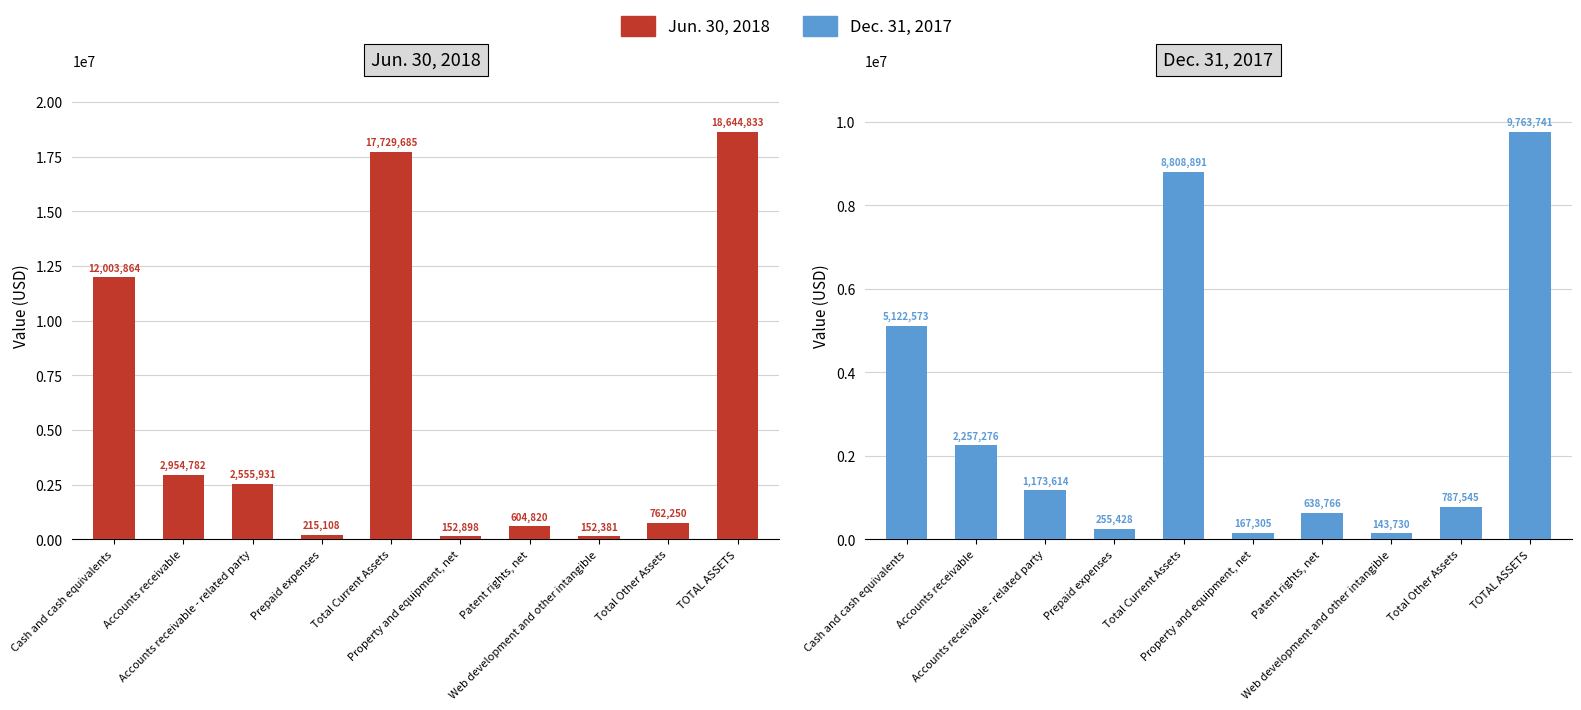

What are all the series names shown in the legend?

Jun. 30, 2018, Dec. 31, 2017